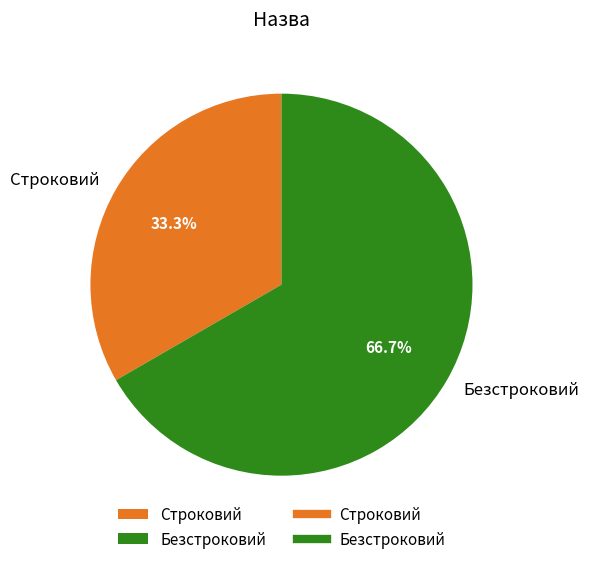

Rank the categories by value from lowest to highest.

Строковий, Безстроковий